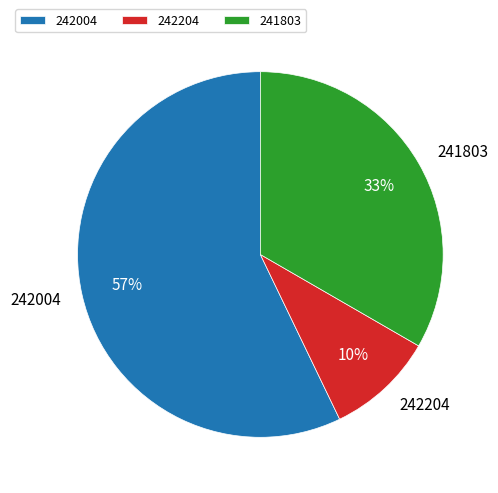

To the nearest percent, what portion does 242004 represent?

57%